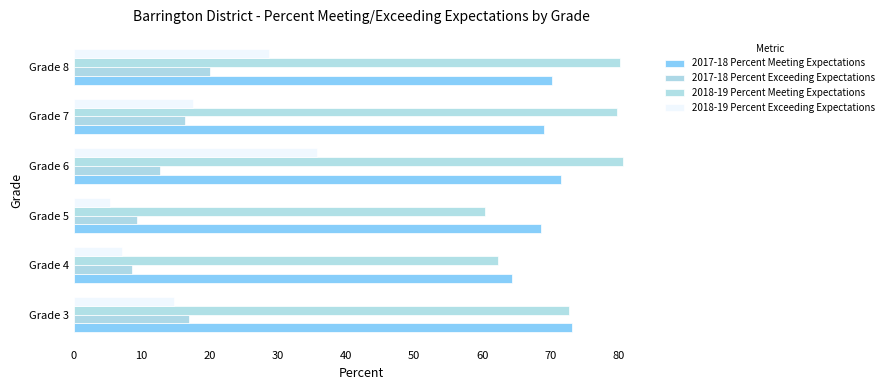

How many categories are shown in the chart?

6